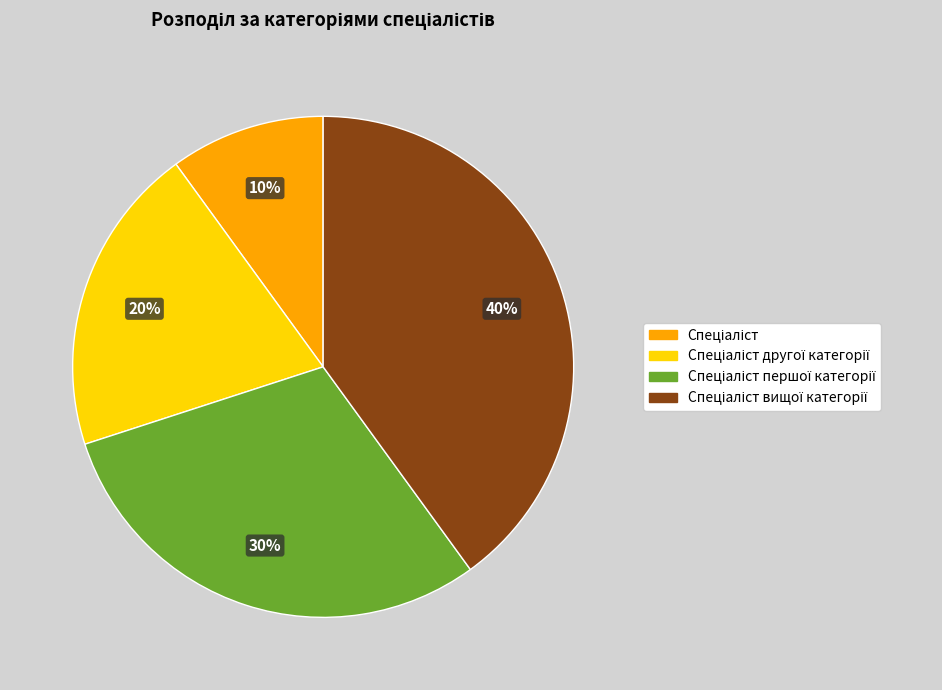

Does any single category account for the majority?

No